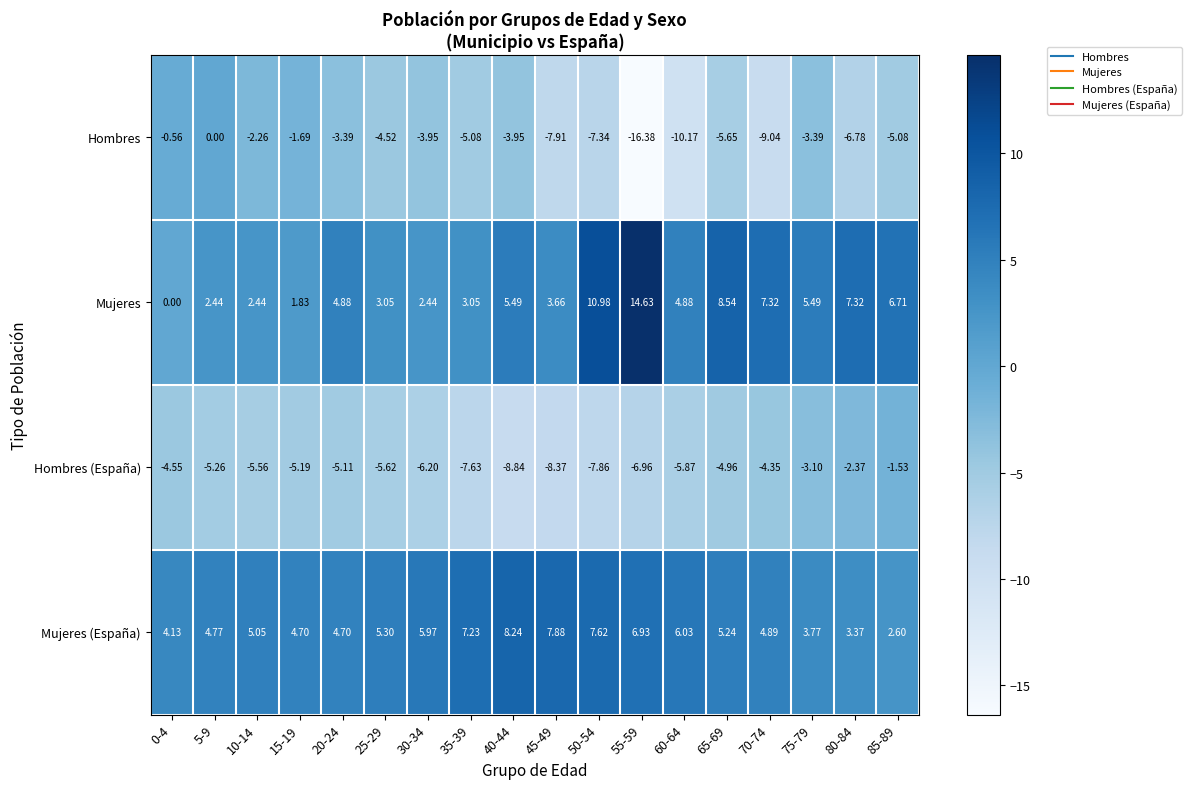

Rank the series at 70-74 from highest to lowest value.

Mujeres, Mujeres (España), Hombres (España), Hombres